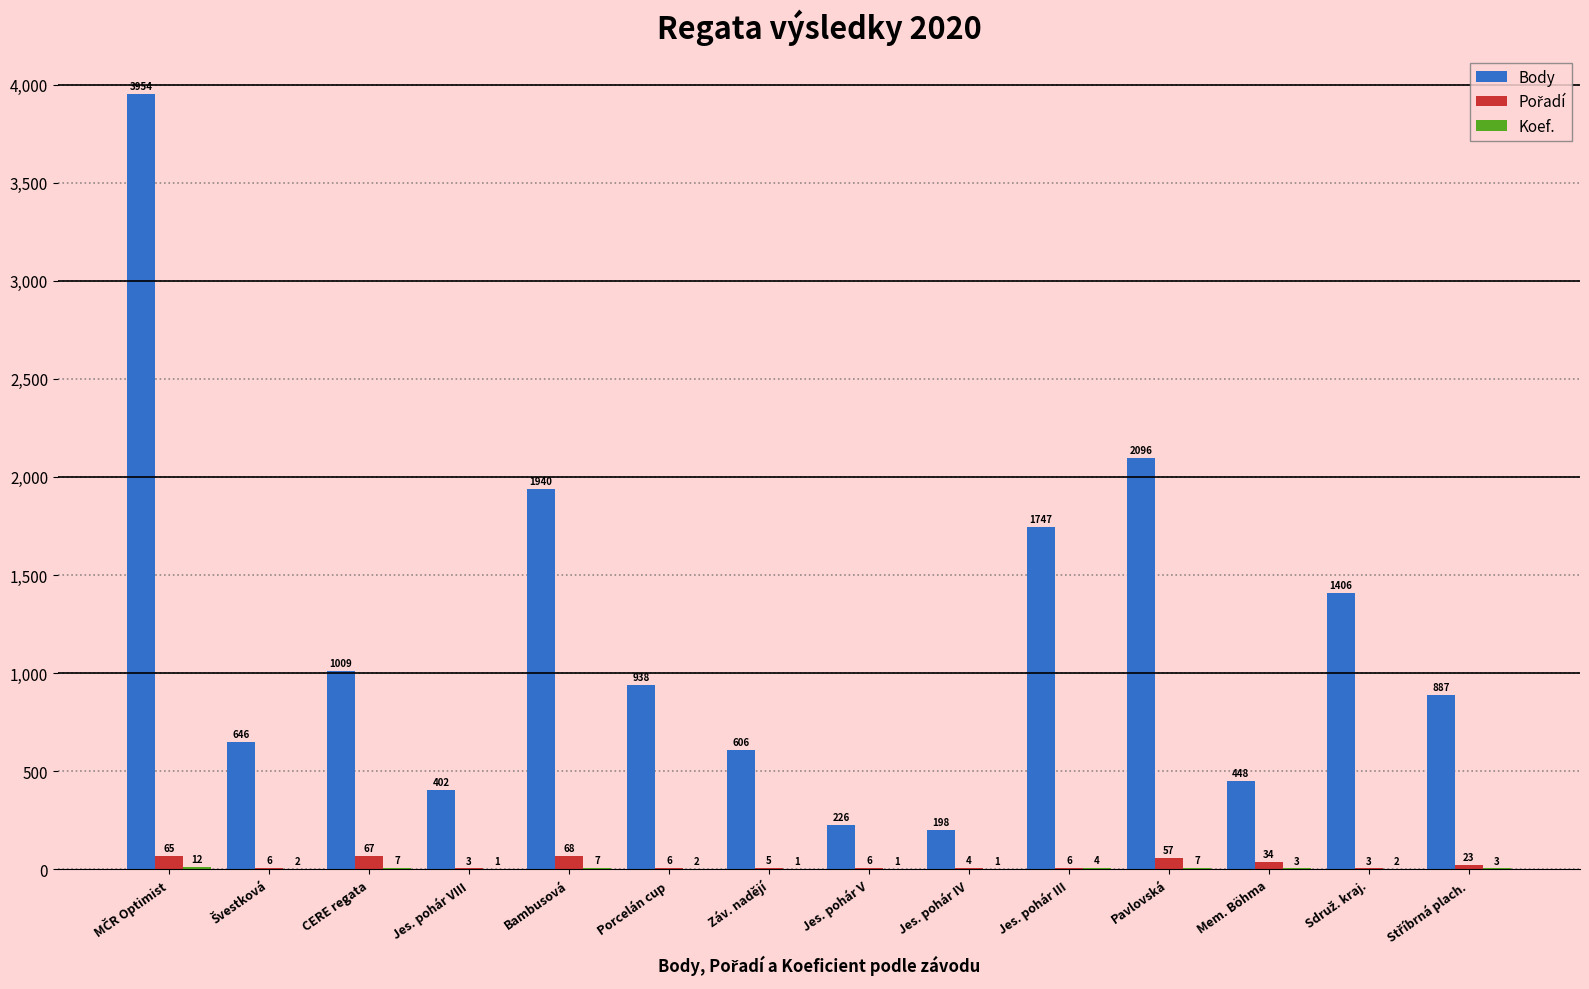

What is the sum of all Body values?

16503